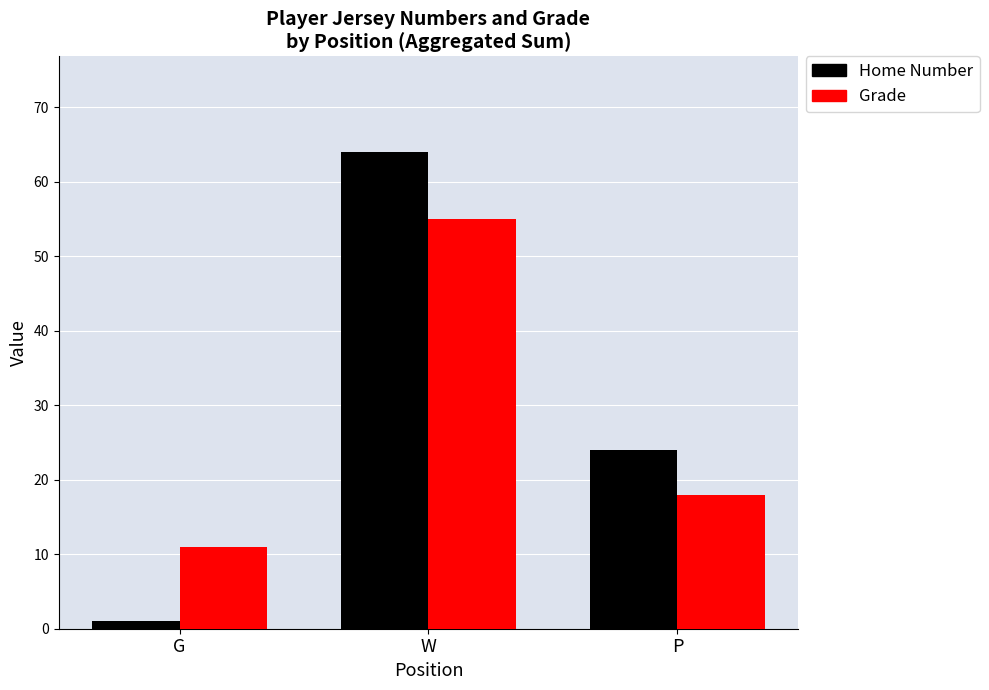

Between G and W, which series saw the biggest shift?

Home Number